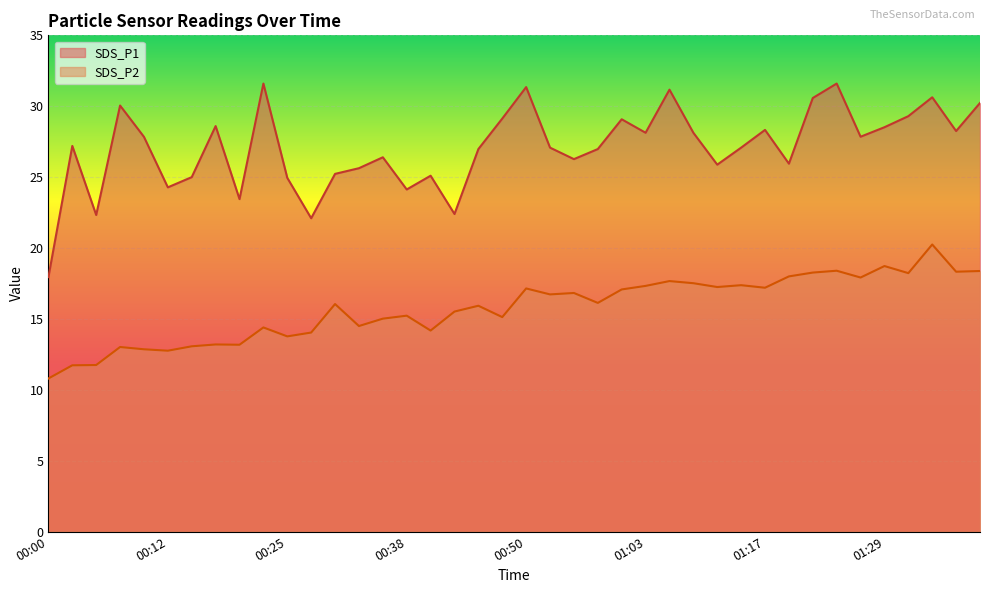

The value of SDS_P2 at 01:34 is 7.8. True or false?

False